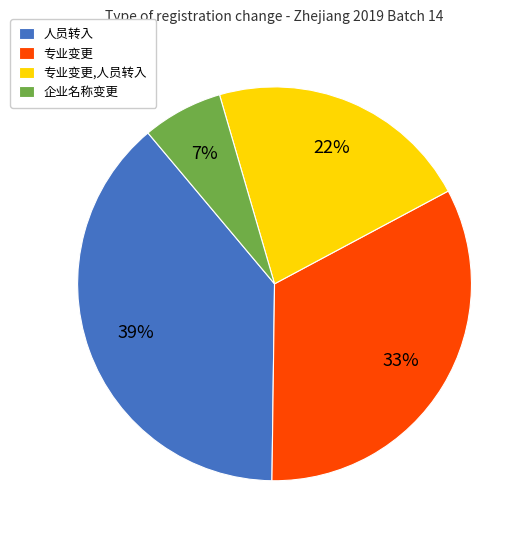

Is there any slice that represents more than half of the pie?

No